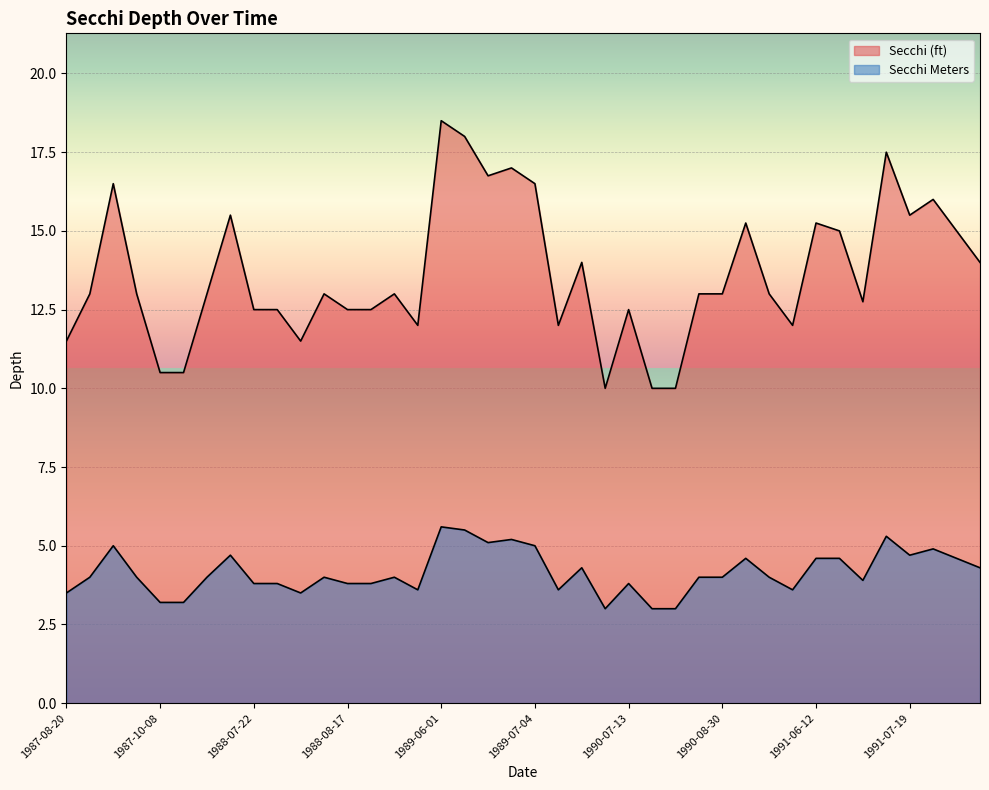

At which category is the sum across all series the highest?

1989-06-01